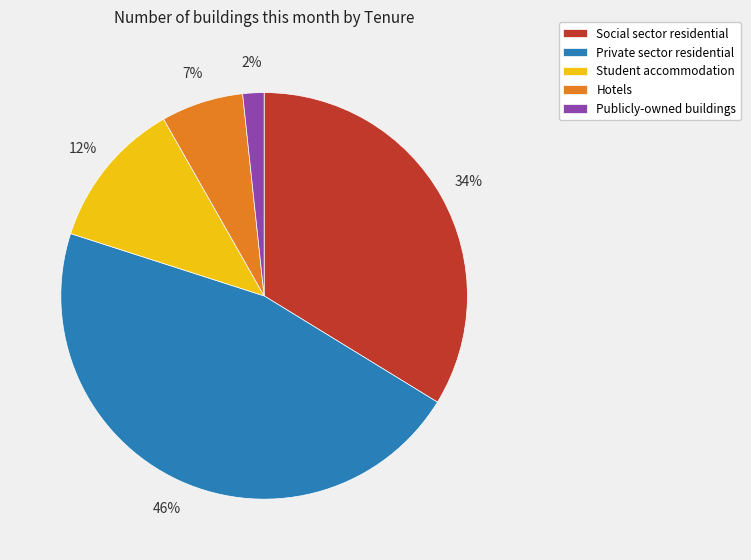

To the nearest percent, what is the average slice percentage?

20%